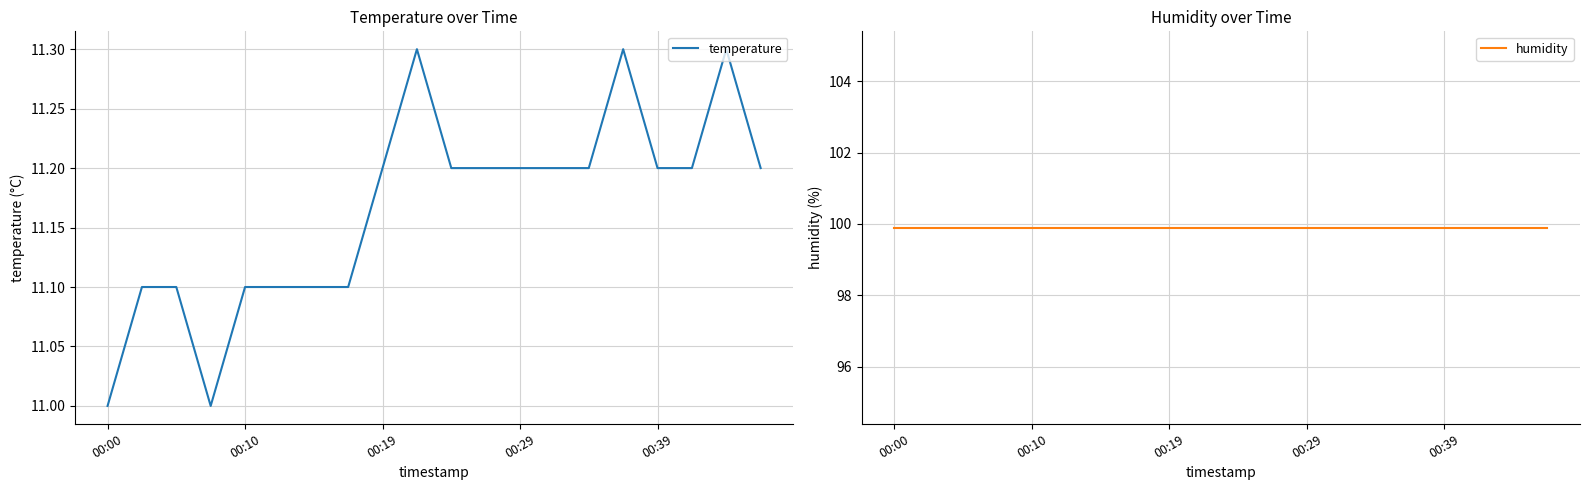

True or false: temperature has a value of 11.2 at 00:29.

True